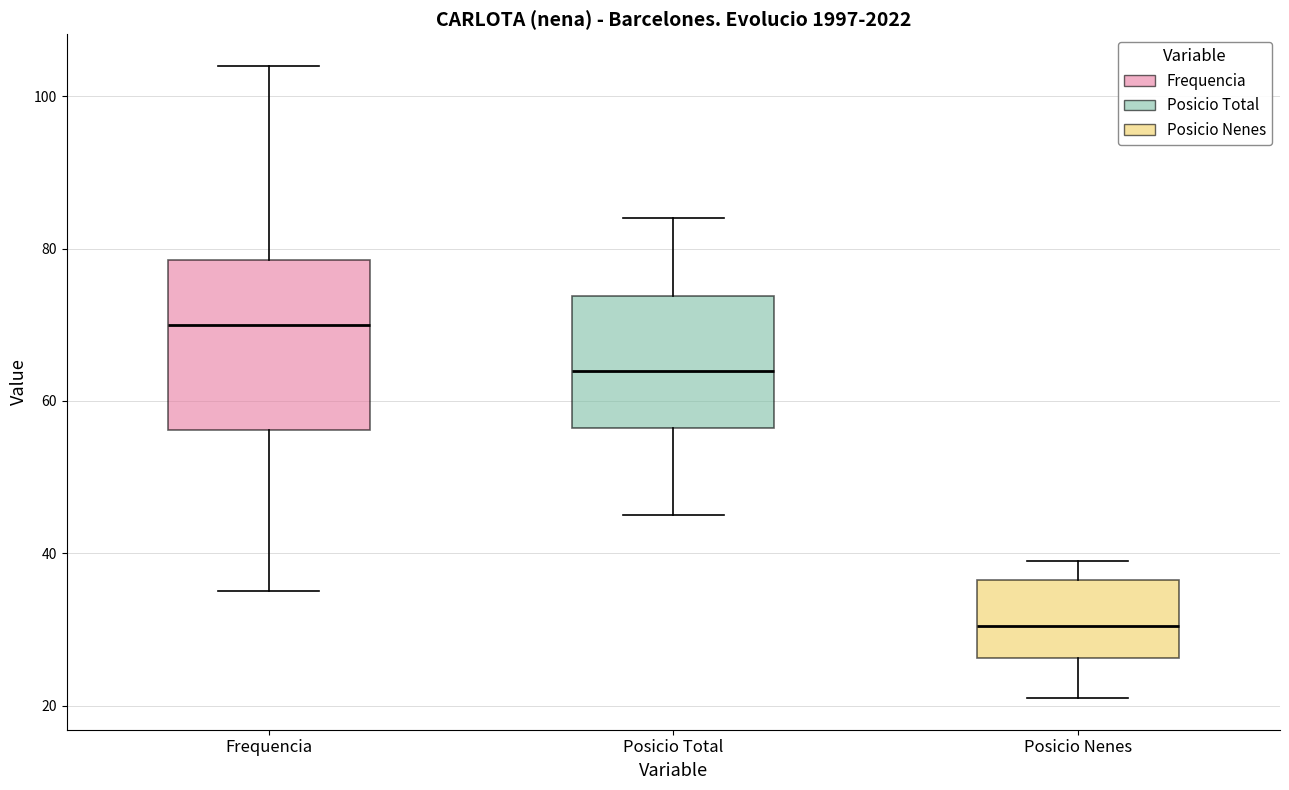

Comparing the boxes themselves (not the whiskers), which one is the tallest?

Frequencia